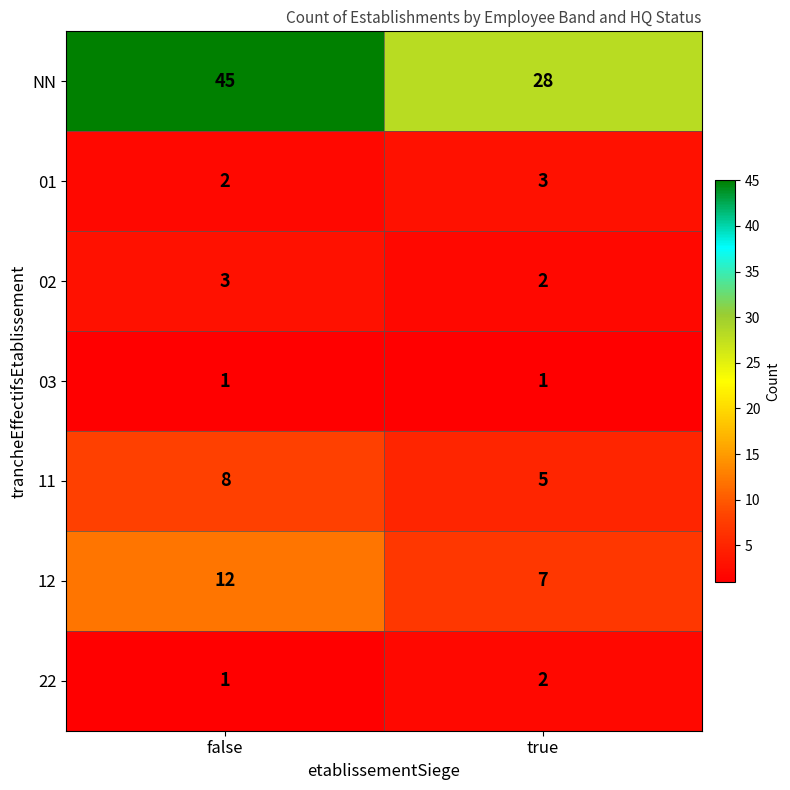

List the labels in order of 12 value, smallest first.

true, false